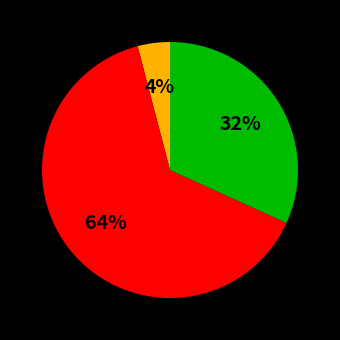

To the nearest percent, what is the difference between the largest and smallest slice percentages?

60%